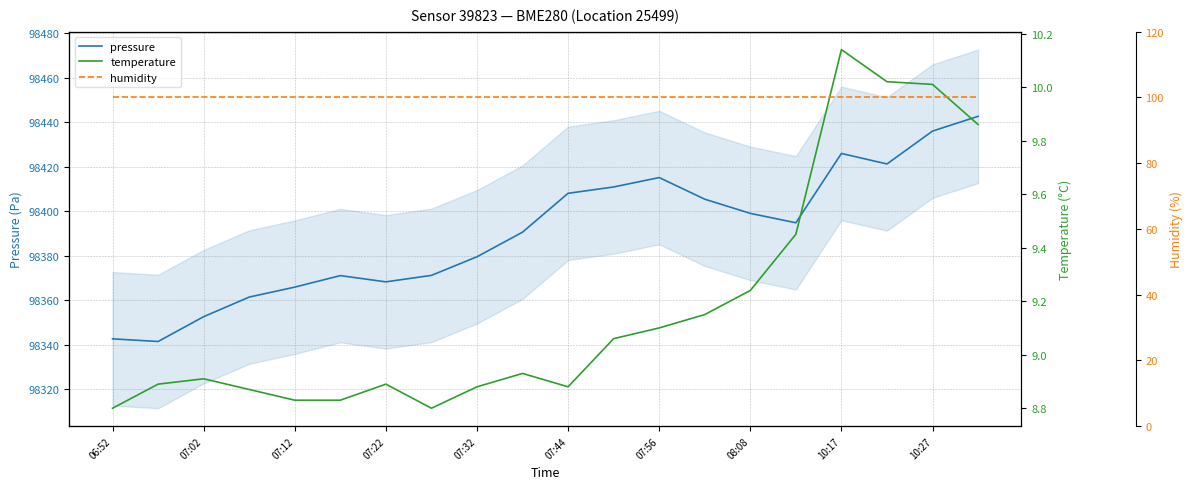

What is the maximum value for pressure?

98442.7